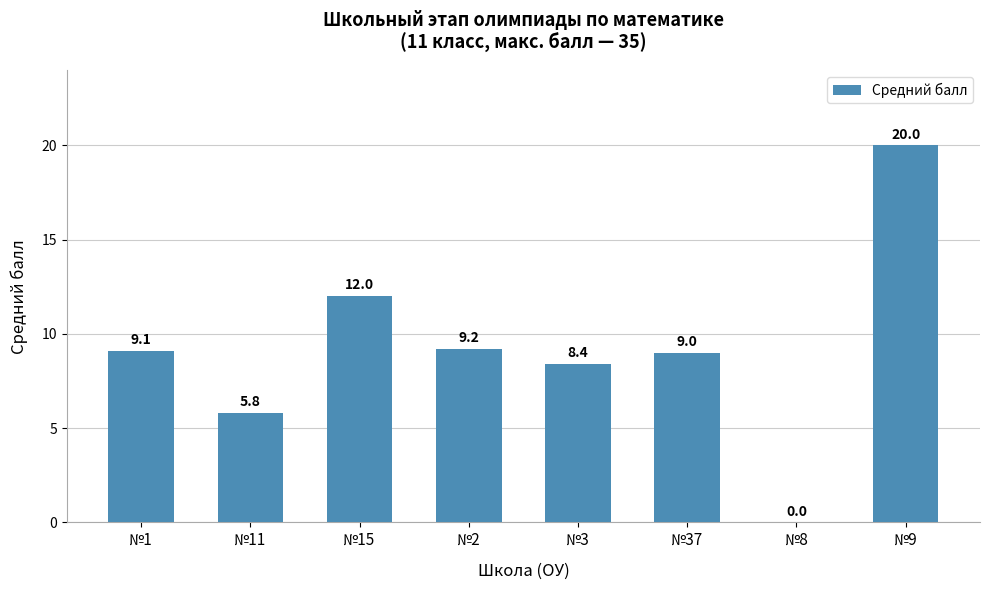

What is the sum of all values?

73.5